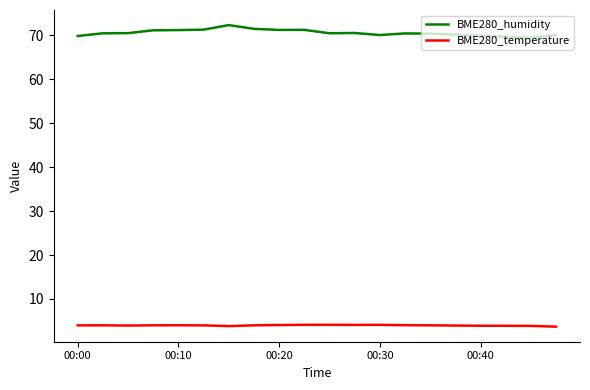

True or false: BME280_temperature and BME280_humidity intersect in this chart.

False